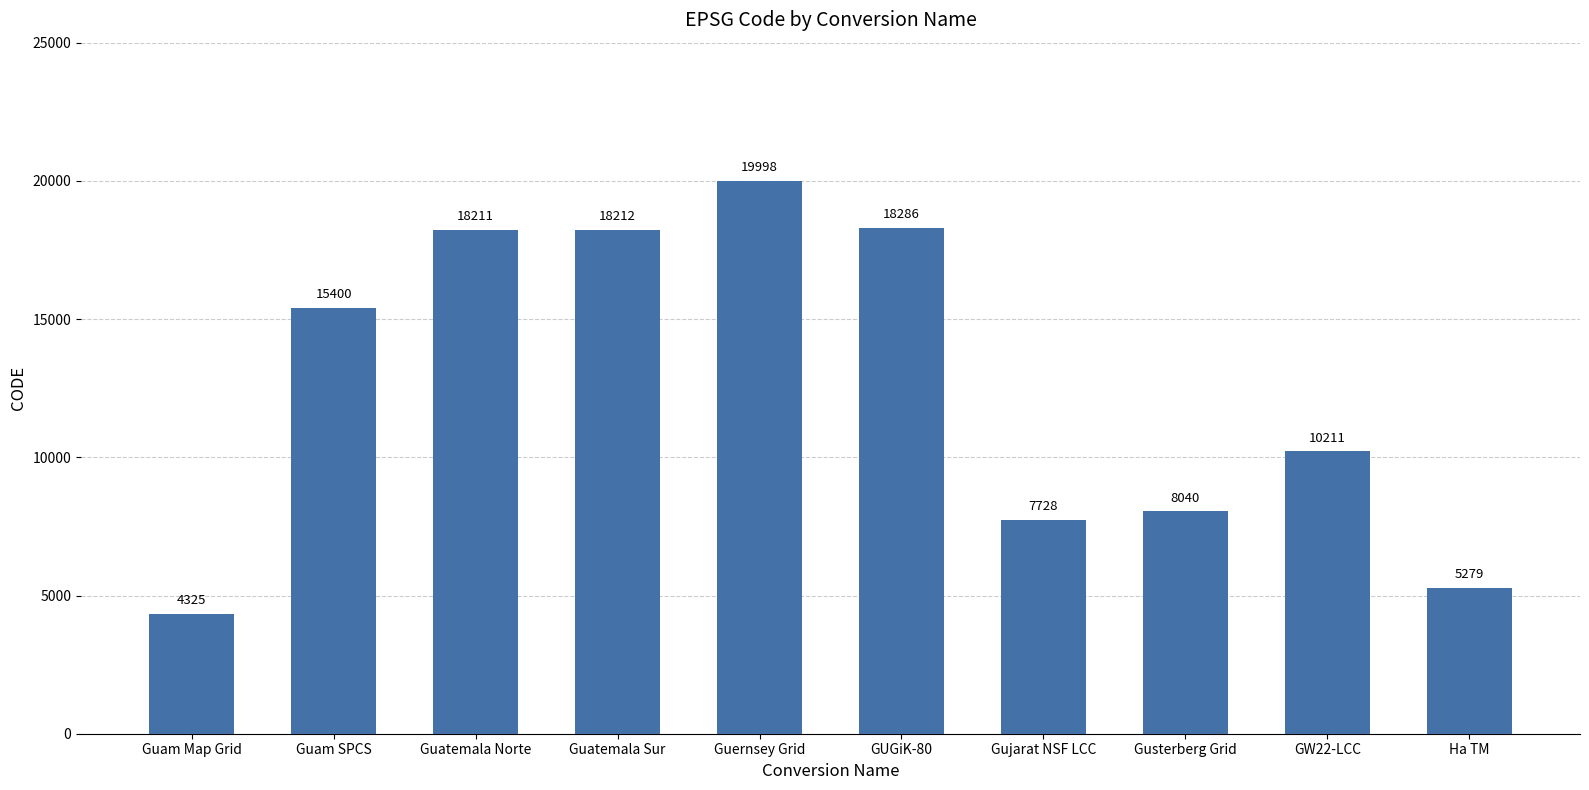

What is the average value?

12569